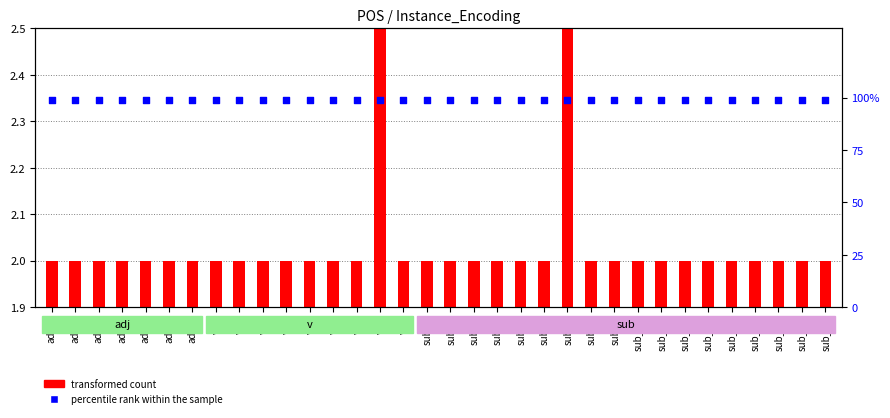

What are all the series names shown in the legend?

transformed count, percentile rank within the sample